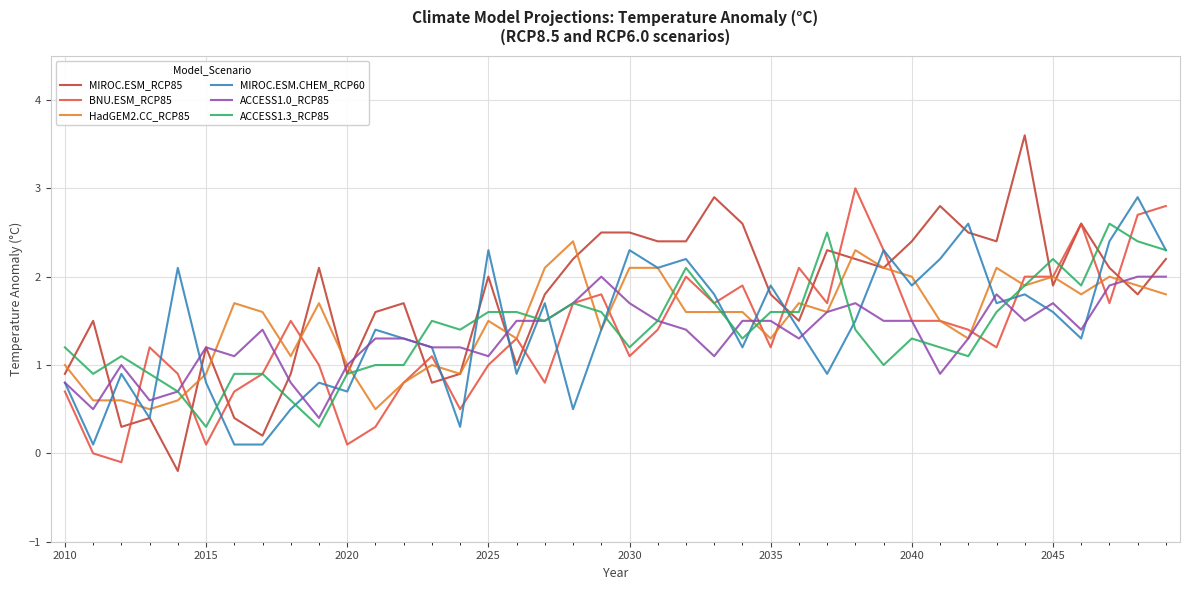

Is this an area chart (filled region under the line)?

No